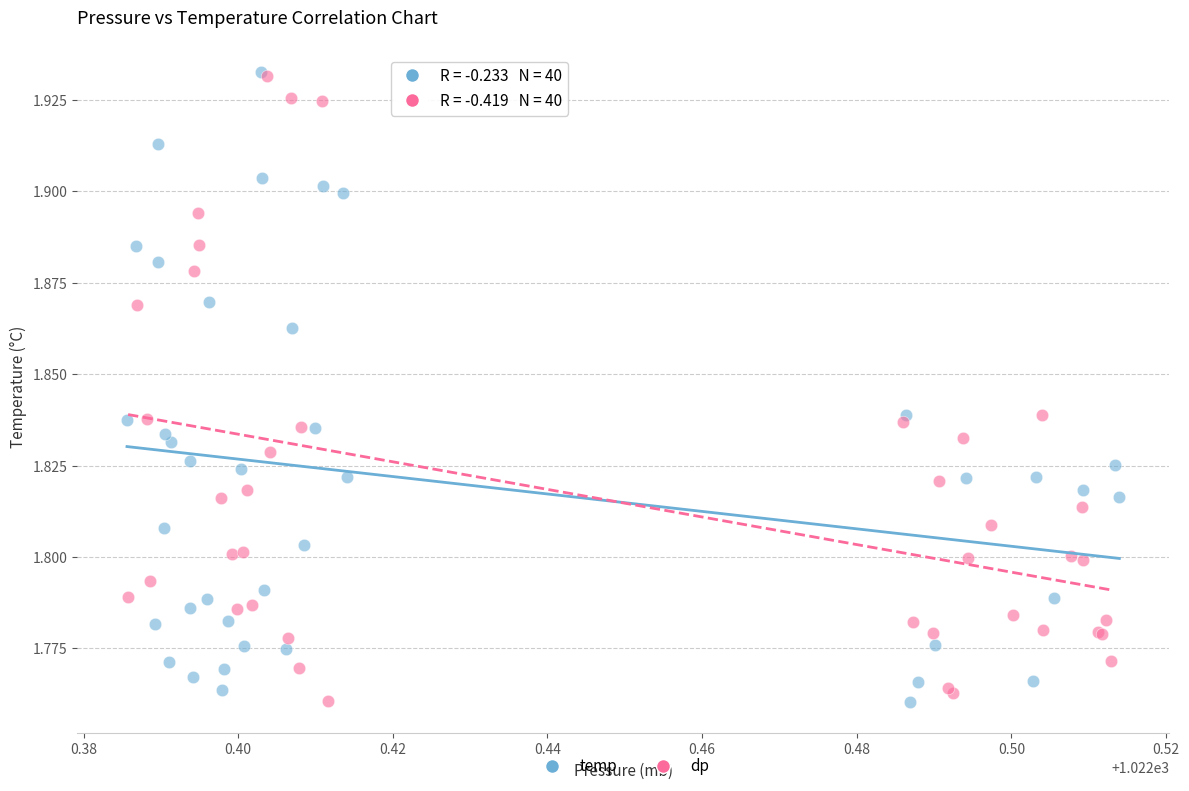

What are all the series names shown in the legend?

temp, dp